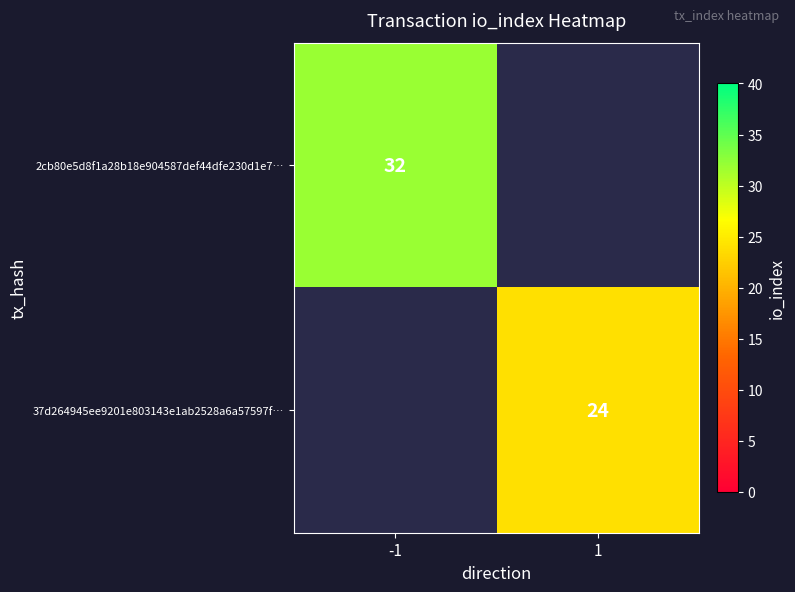

The 37d264945ee9201e803143e1ab2528a6a57597f… series shows 37.2 at 1. True or false?

False